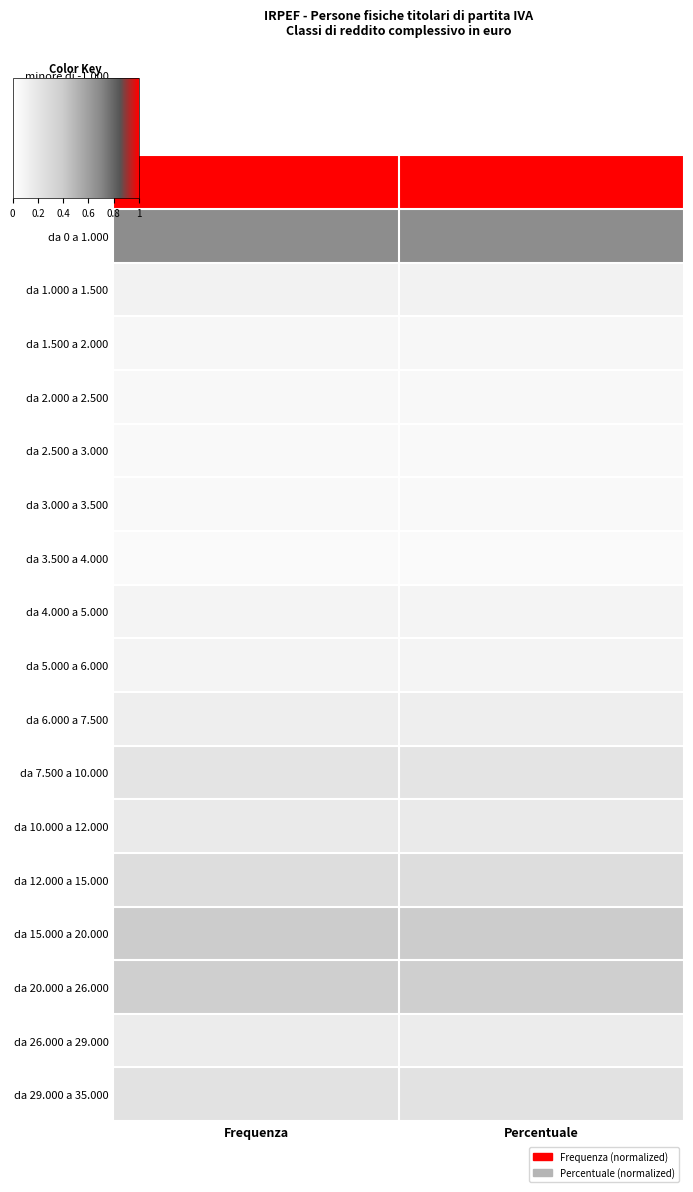

At which category does the chart reach its peak across all series?

Frequenza